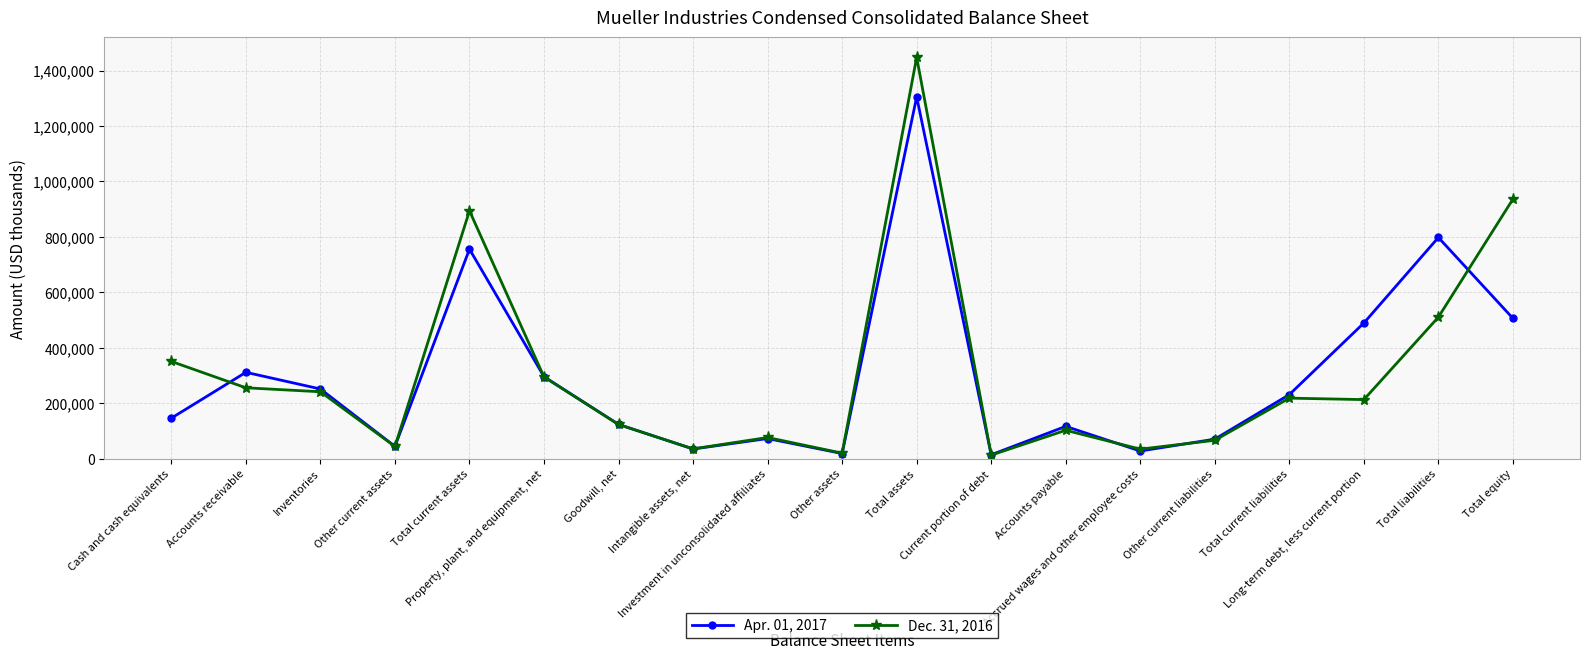

Rank the series by their average value, from lowest to highest.

Apr. 01, 2017, Dec. 31, 2016